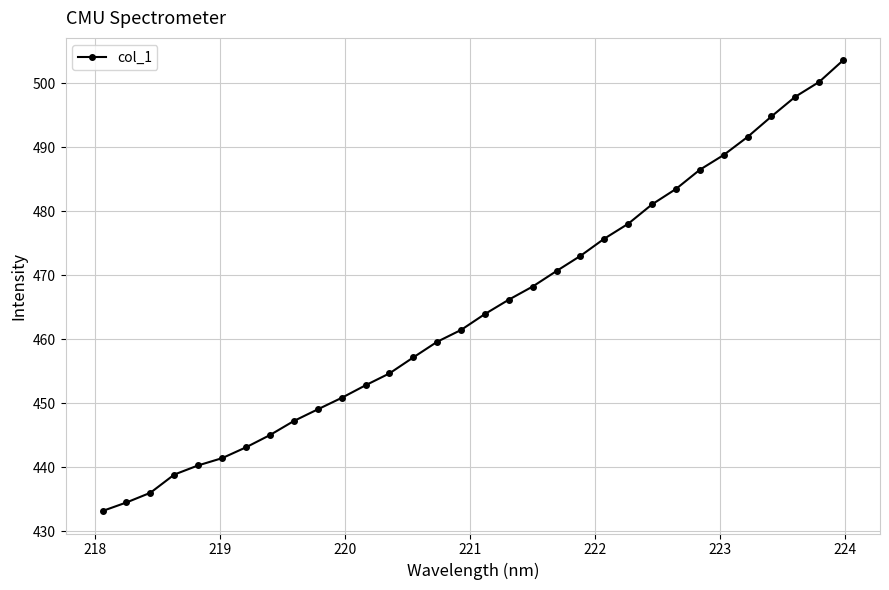

What is the smallest value displayed?

433.2